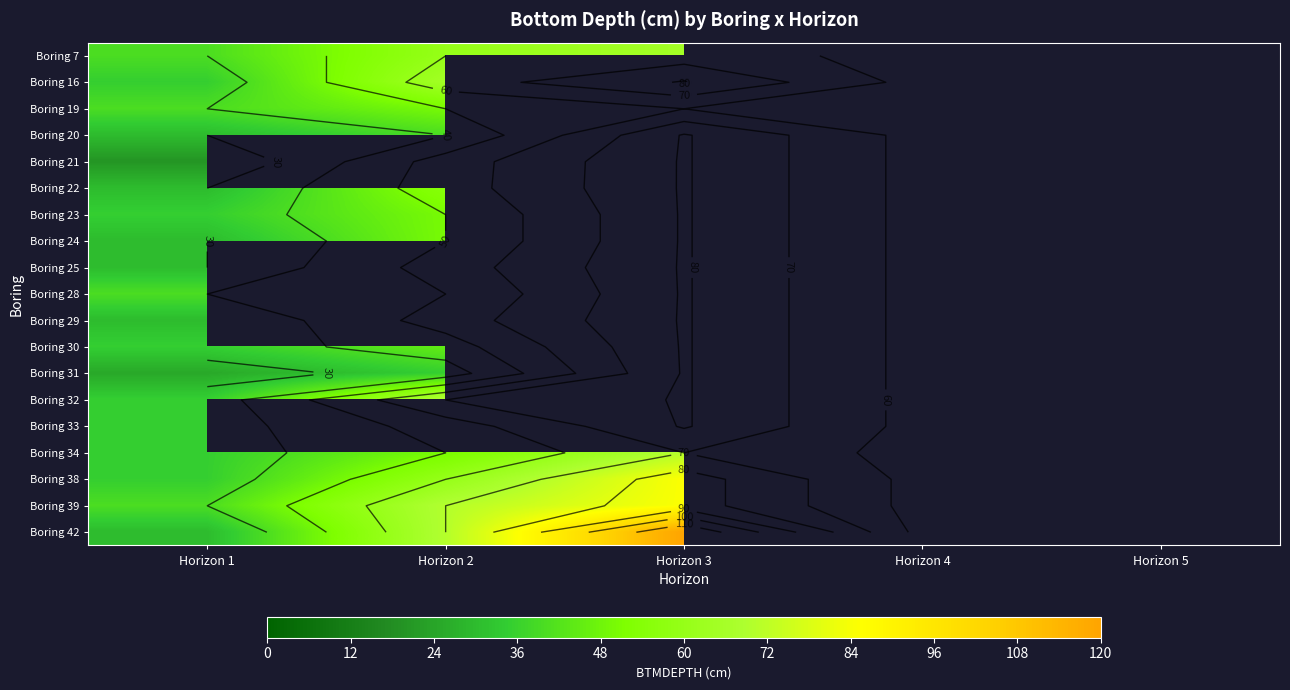

What is the difference between the maximum and minimum values in the Boring 34 series?

35.0